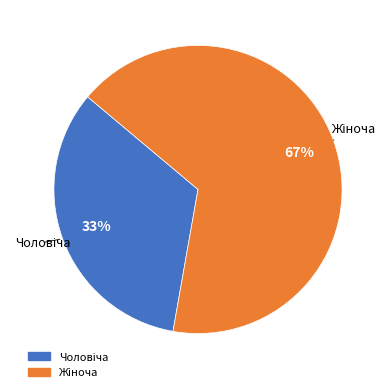

Does any single category account for the majority?

Yes